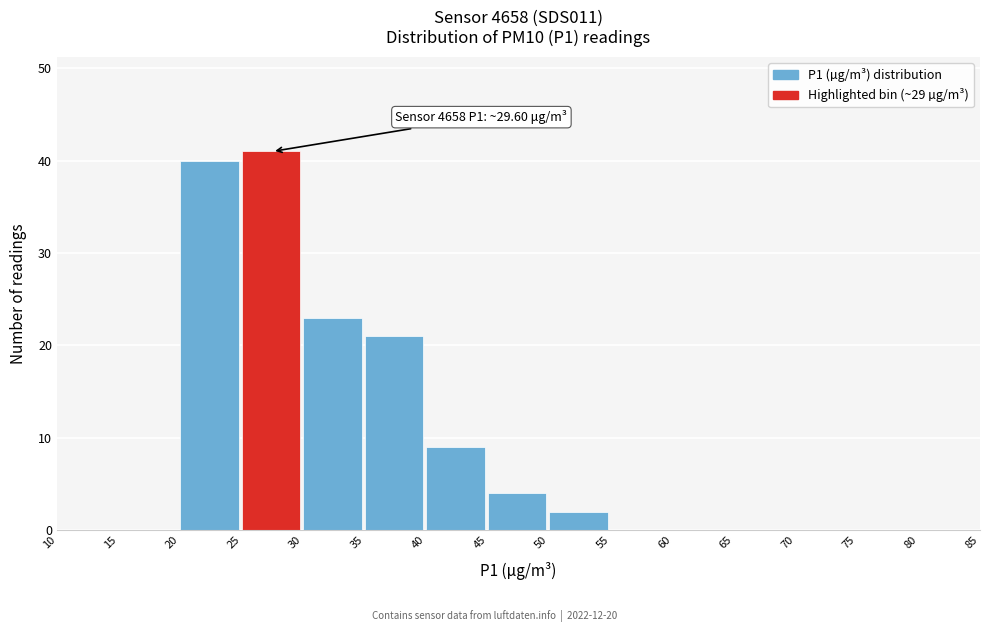

Which range on the x-axis has the tallest bar?

25 to 30